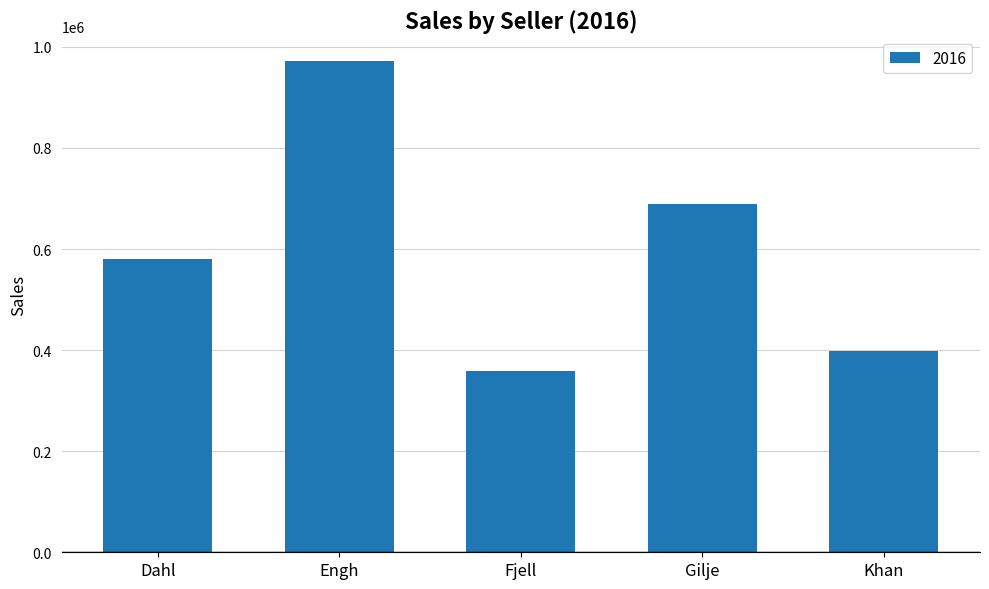

What is the difference between the maximum and second lowest values?

574762